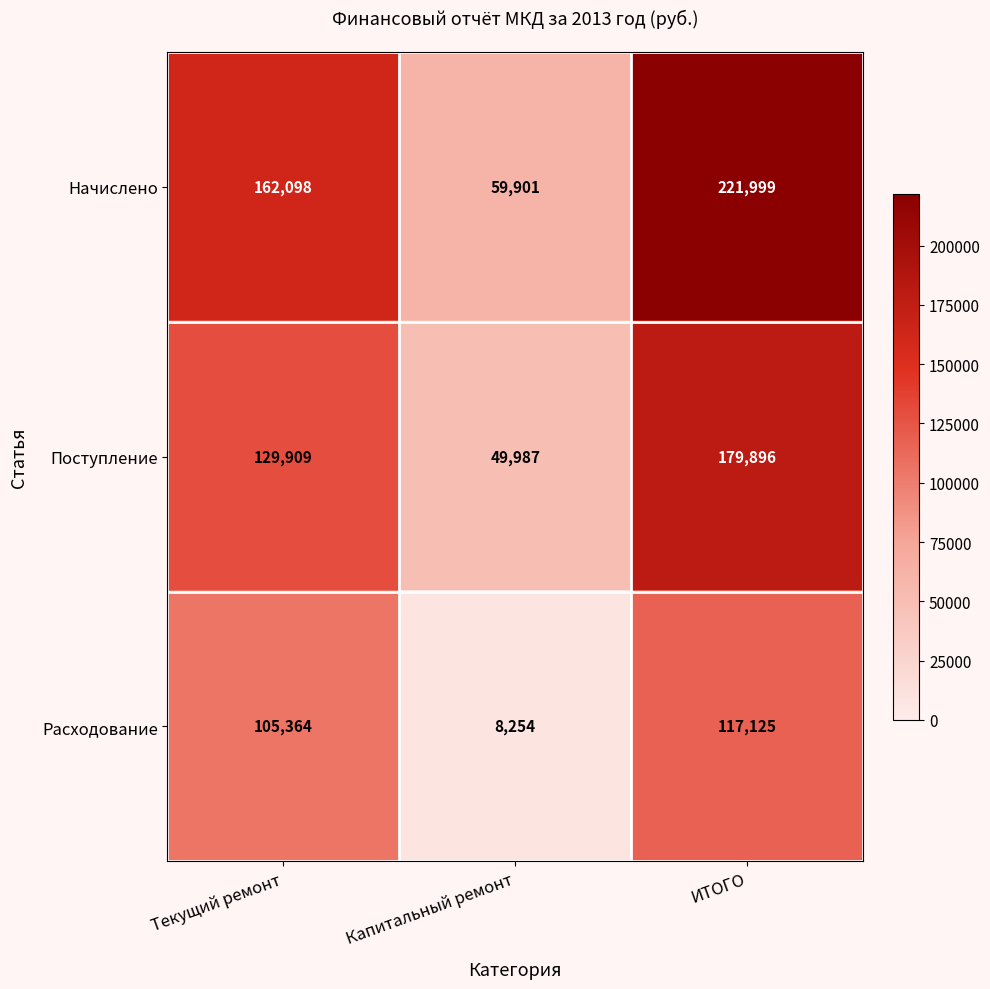

Is it true that Поступление equals 49987 at Капитальный ремонт?

True